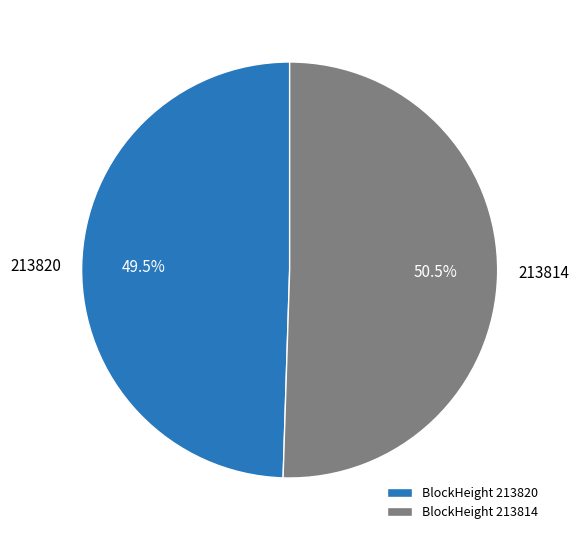

Rank the categories by value from highest to lowest.

BlockHeight 213814, BlockHeight 213820